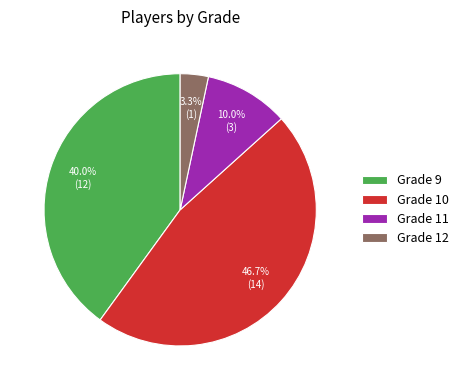

How many segments does this pie chart have?

4